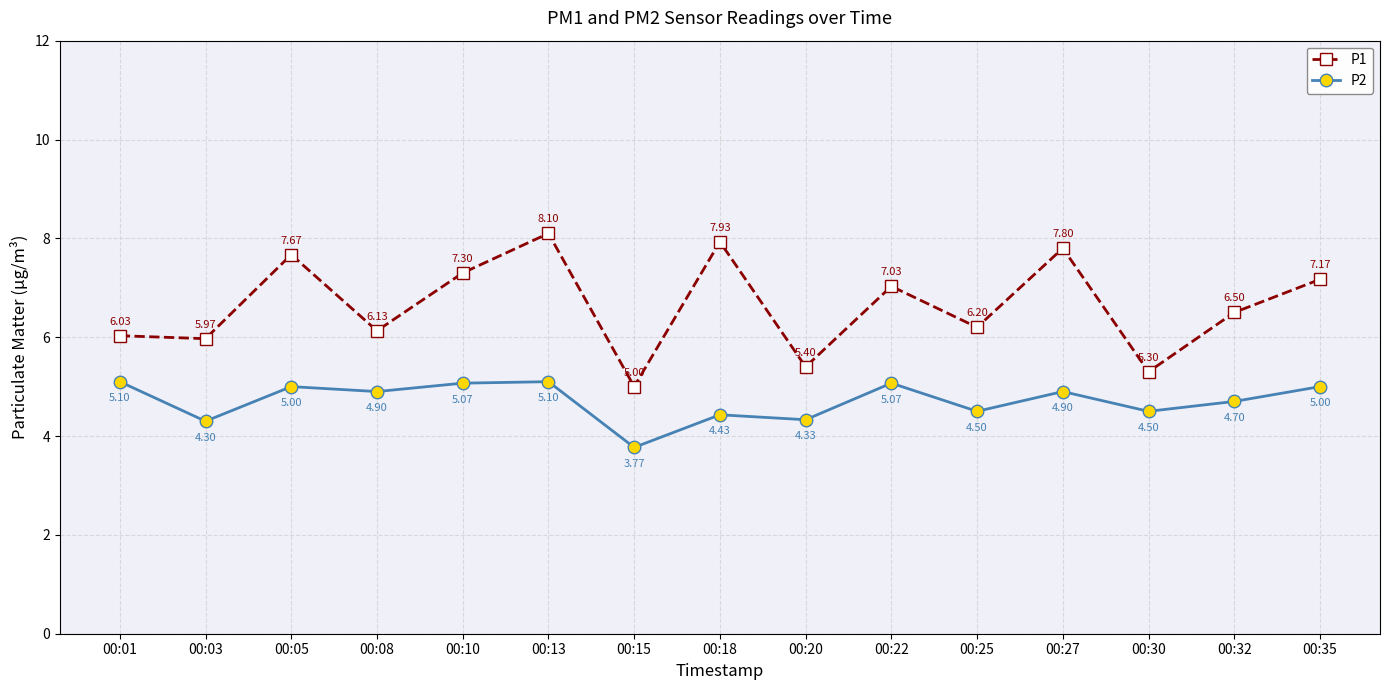

True or false: P1 has a value of 9.5 at 00:30.

False